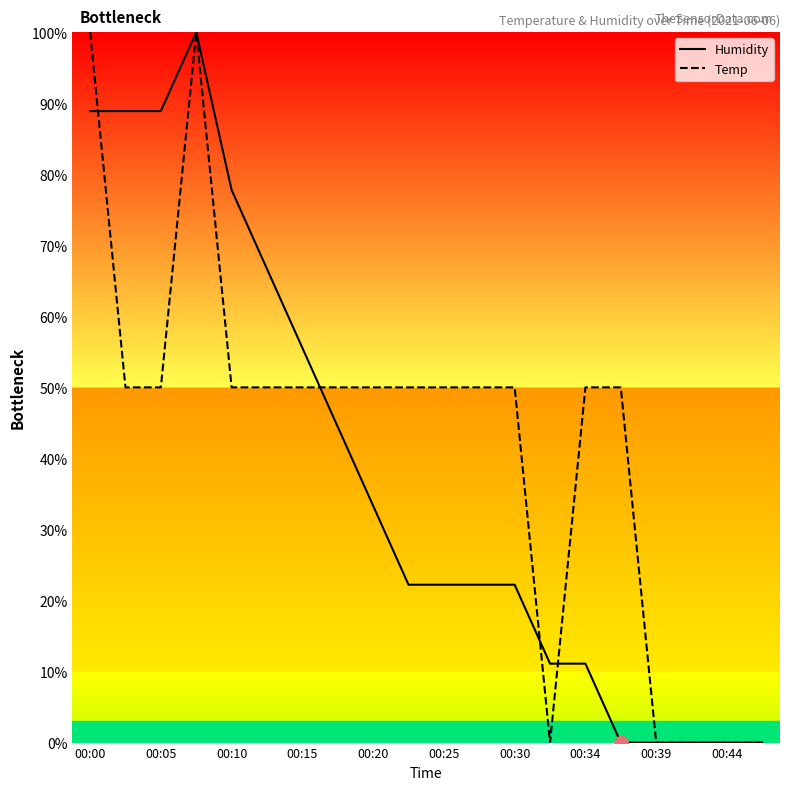

Reading left to right, list all the values displayed in this chart.

Humidity: 88.9	88.9	88.9	100.0	77.8	66.7	55.6	44.4	33.3	22.2	22.2	22.2	22.2	11.1	11.1	0.0	0.0	0.0	0.0	0.0
Temp: 100.0	50.0	50.0	100.0	50.0	50.0	50.0	50.0	50.0	50.0	50.0	50.0	50.0	0.0	50.0	50.0	0.0	0.0	0.0	0.0